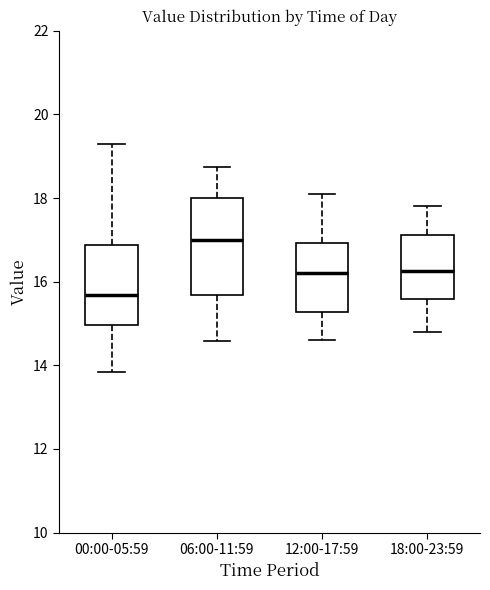

Comparing the boxes themselves (not the whiskers), which one is the tallest?

06:00-11:59